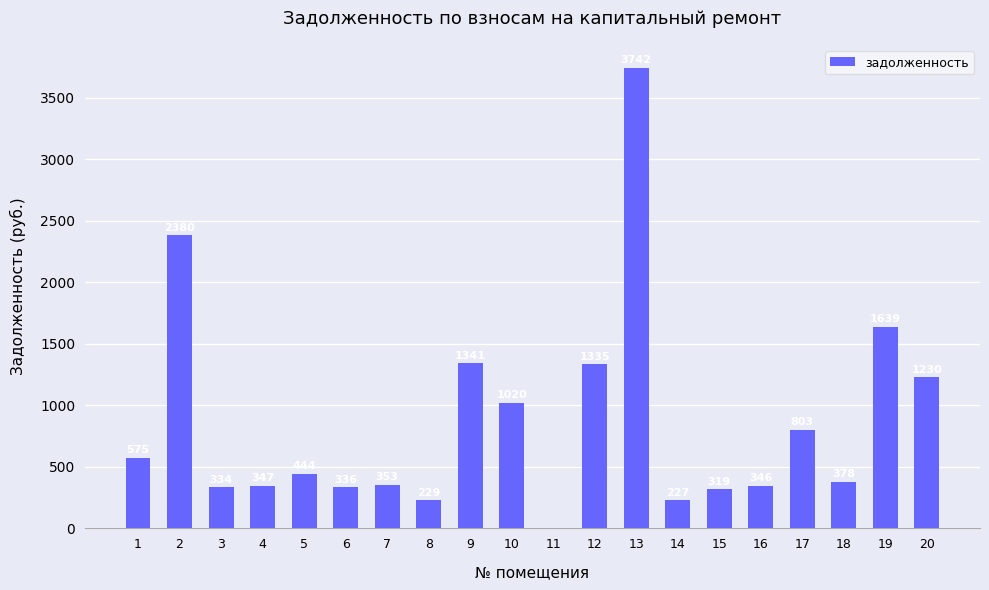

Count the number of values greater than 444.

10